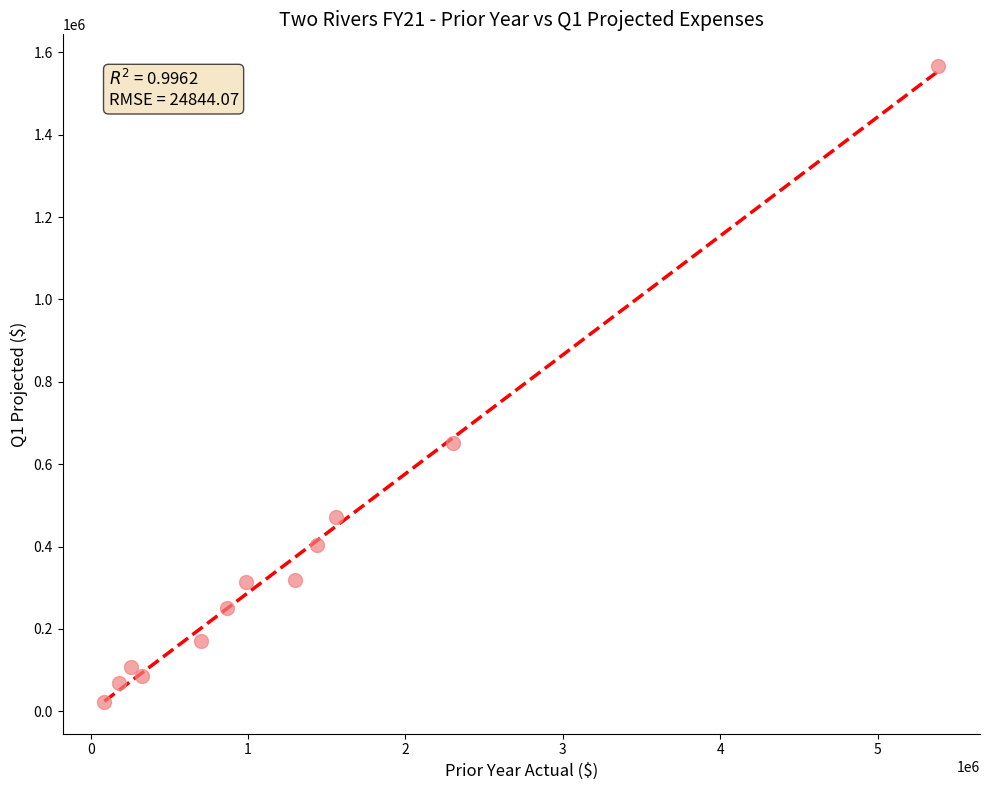

What Y value in the scatter plot is closest to 794798?

651225.7